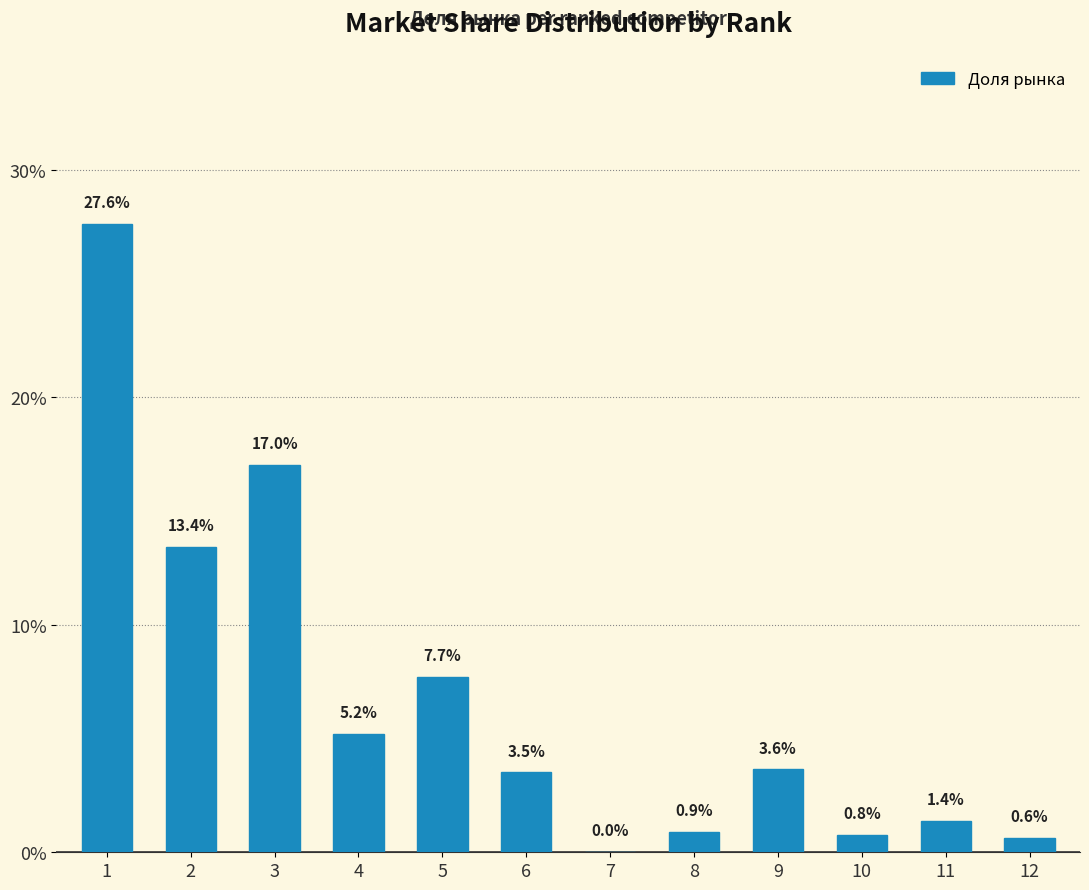

Between 4 and 10, which is larger?

4